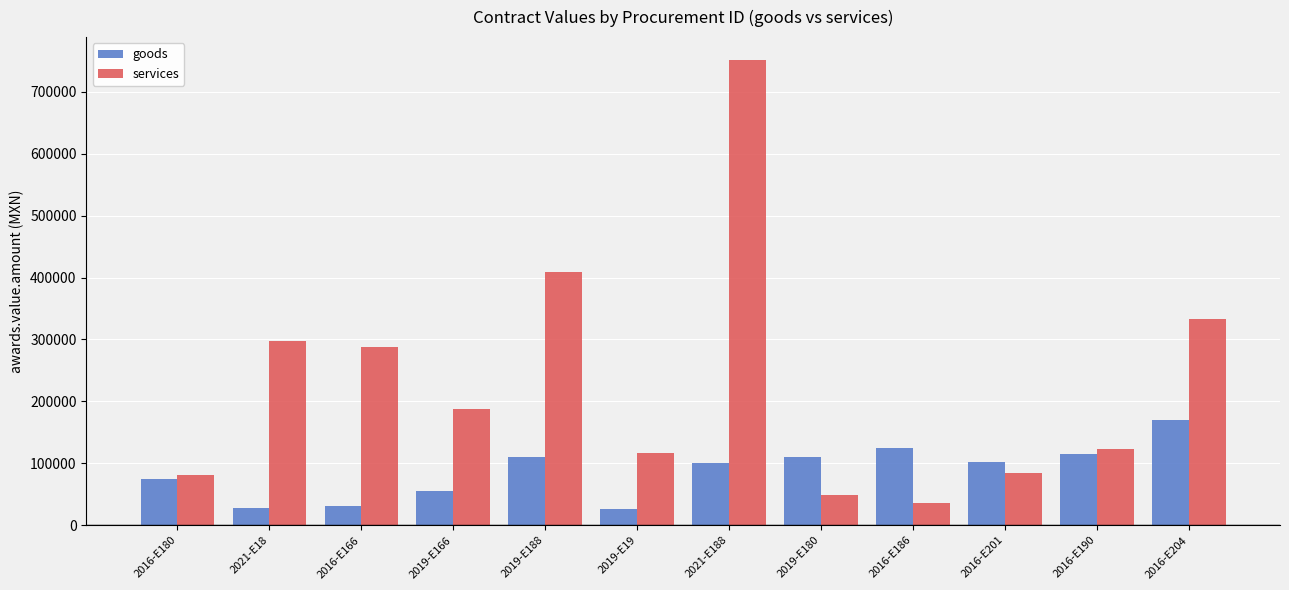

What is the difference between the services values at 2016-E166 and 2019-E19?

171911.6